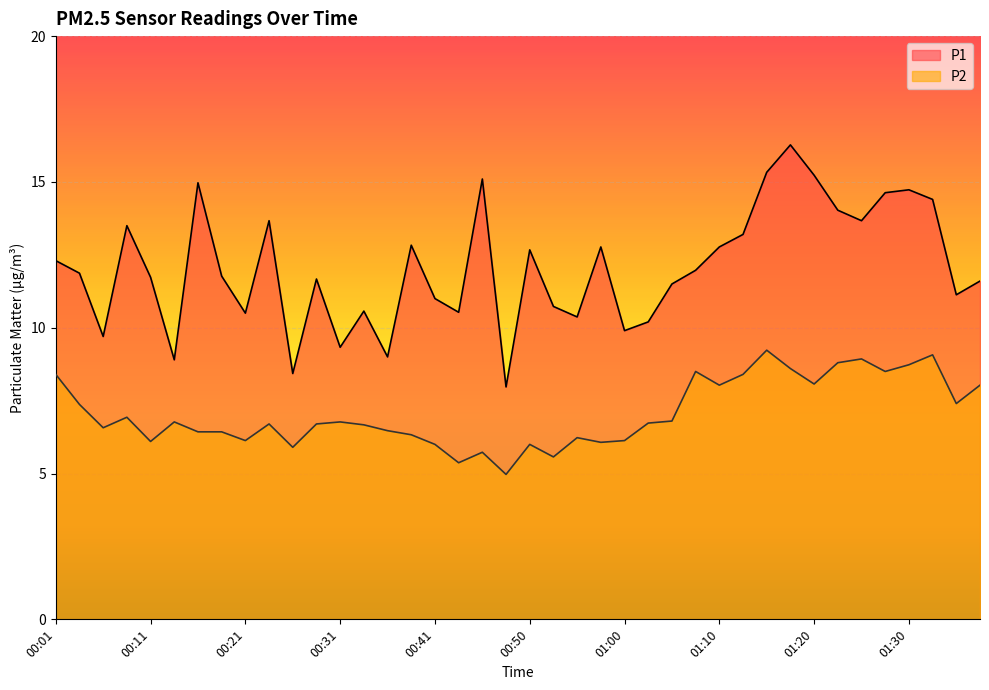

True or false: P2 and P1 intersect in this chart.

False